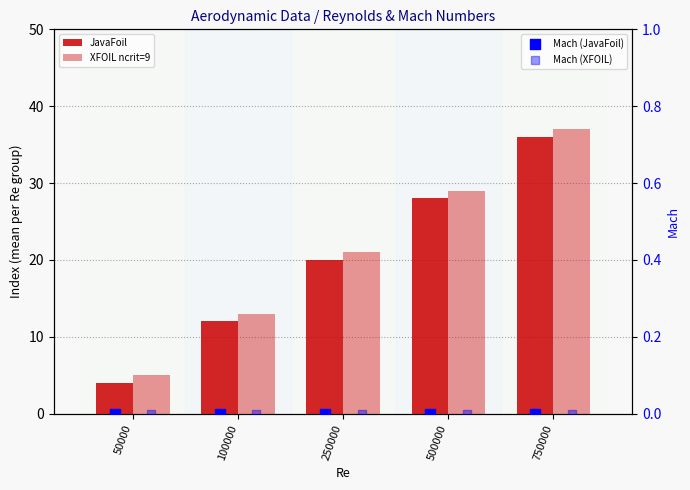

Which series contains the highest Y value?

XFOIL ncrit=9